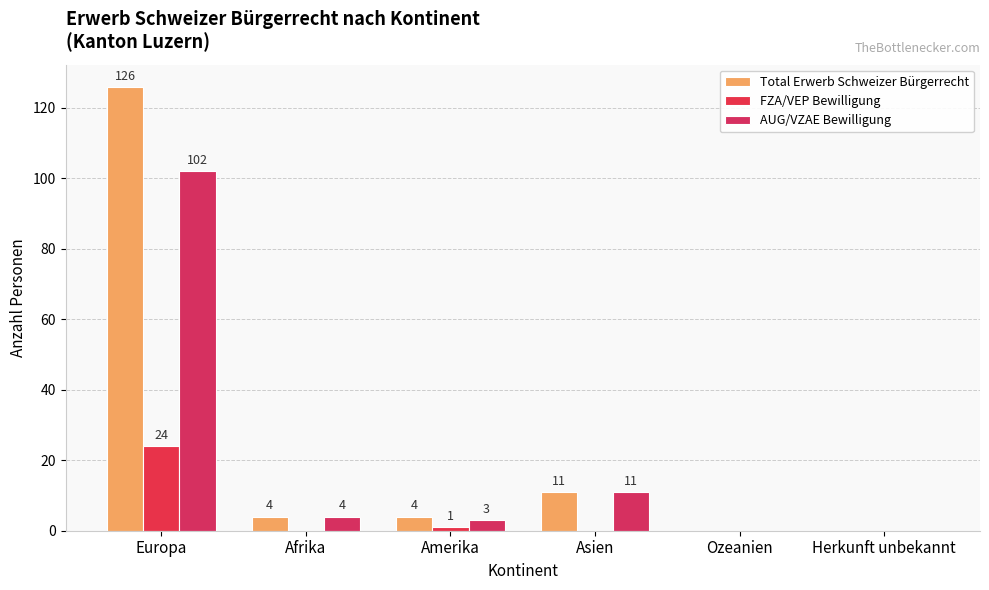

Reading left to right, extract all data points from this chart.

Total Erwerb Schweizer Bürgerrecht: Europa=126	Afrika=4	Amerika=4	Asien=11	Ozeanien=0	Herkunft unbekannt=0
FZA/VEP Bewilligung: Europa=24	Afrika=0	Amerika=1	Asien=0	Ozeanien=0	Herkunft unbekannt=0
AUG/VZAE Bewilligung: Europa=102	Afrika=4	Amerika=3	Asien=11	Ozeanien=0	Herkunft unbekannt=0